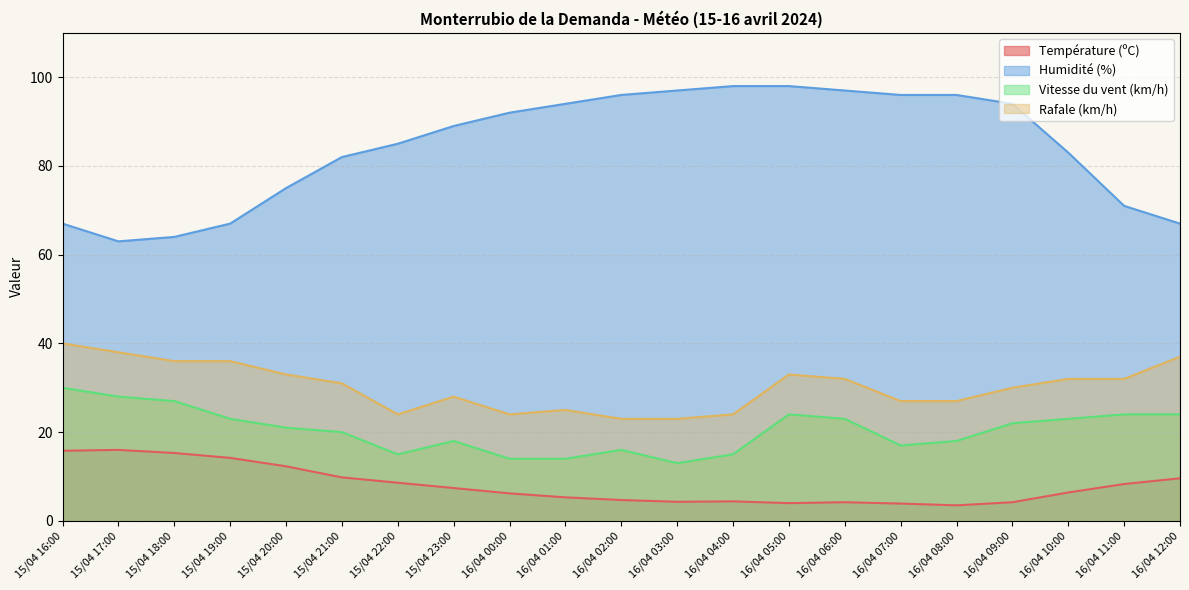

True or false: Humidité (%) has a value of 164.3 at 16/04 07:00.

False